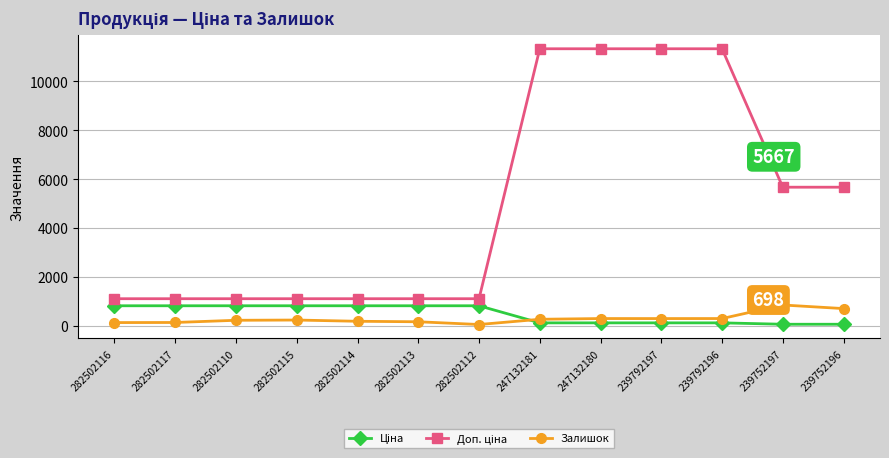

How many data points does each series have?

13